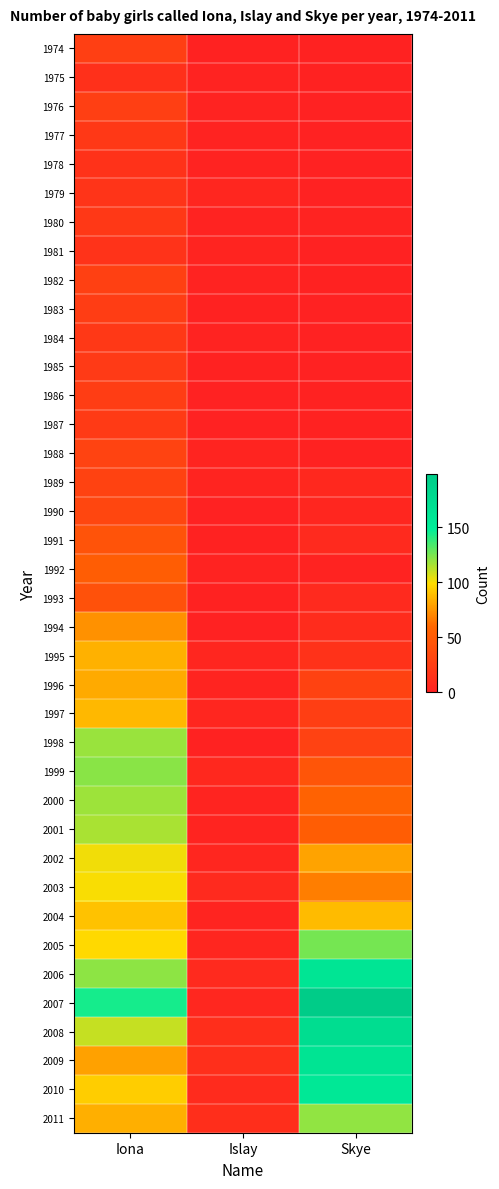

At which category is the sum across all series the highest?

Iona